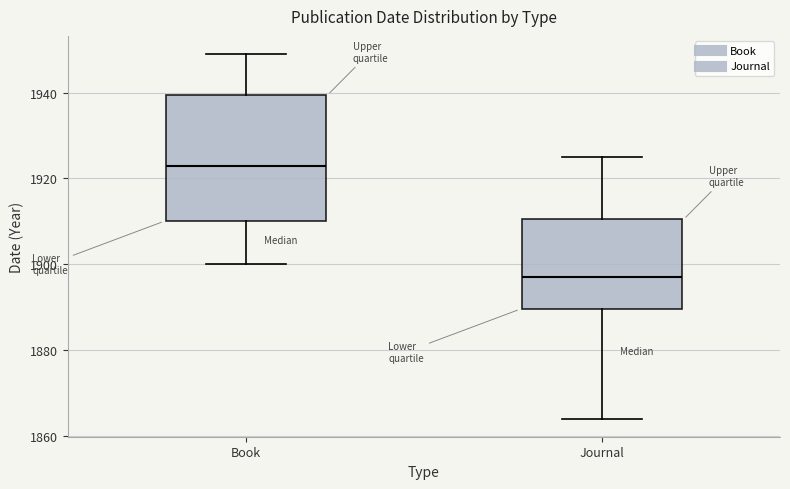

Where does the median line of the box for Book sit on the y-axis? The values are not printed on the chart, so give them approximately, as read against the axis.

1924